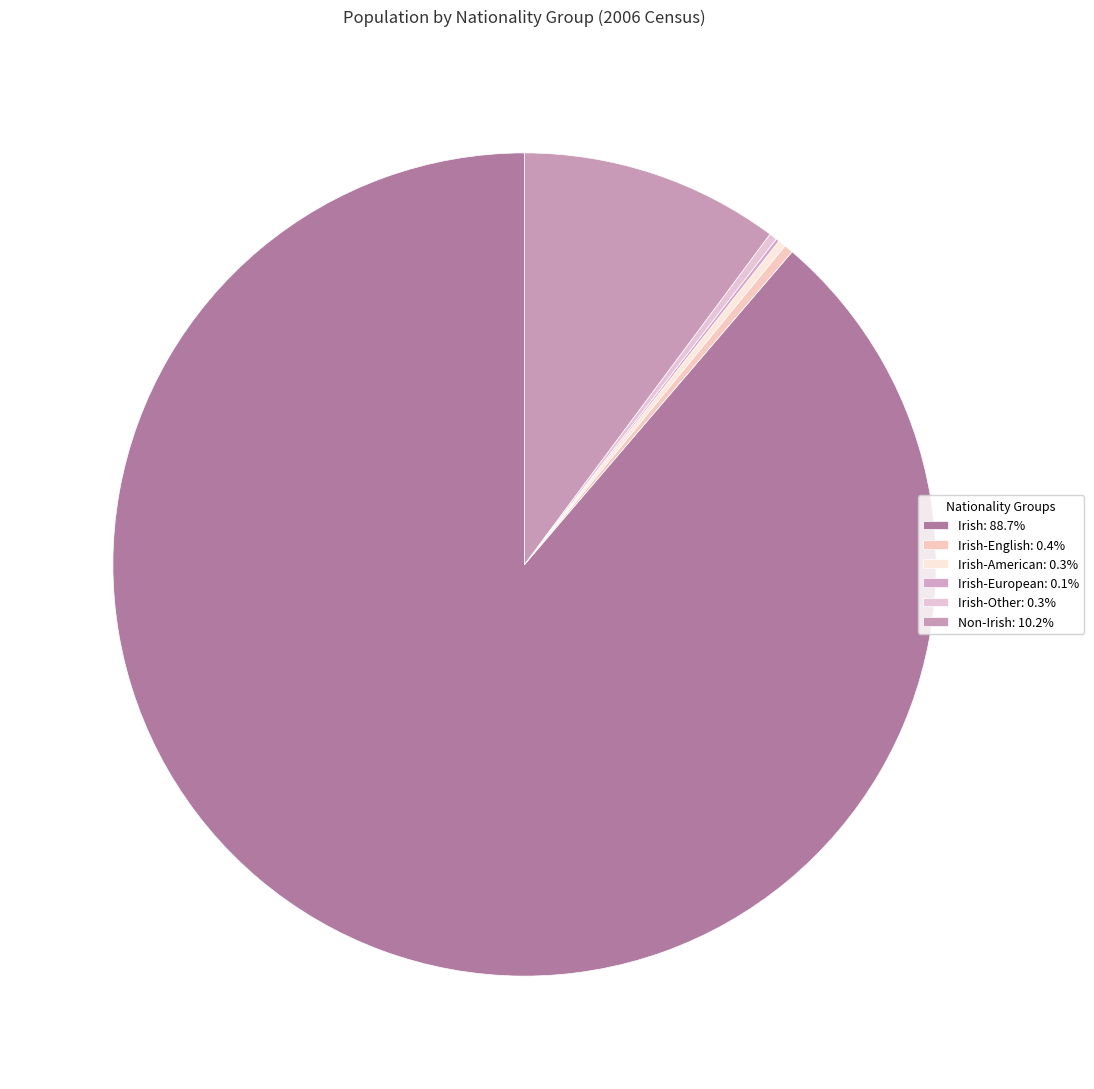

How many slices are in this pie chart?

6